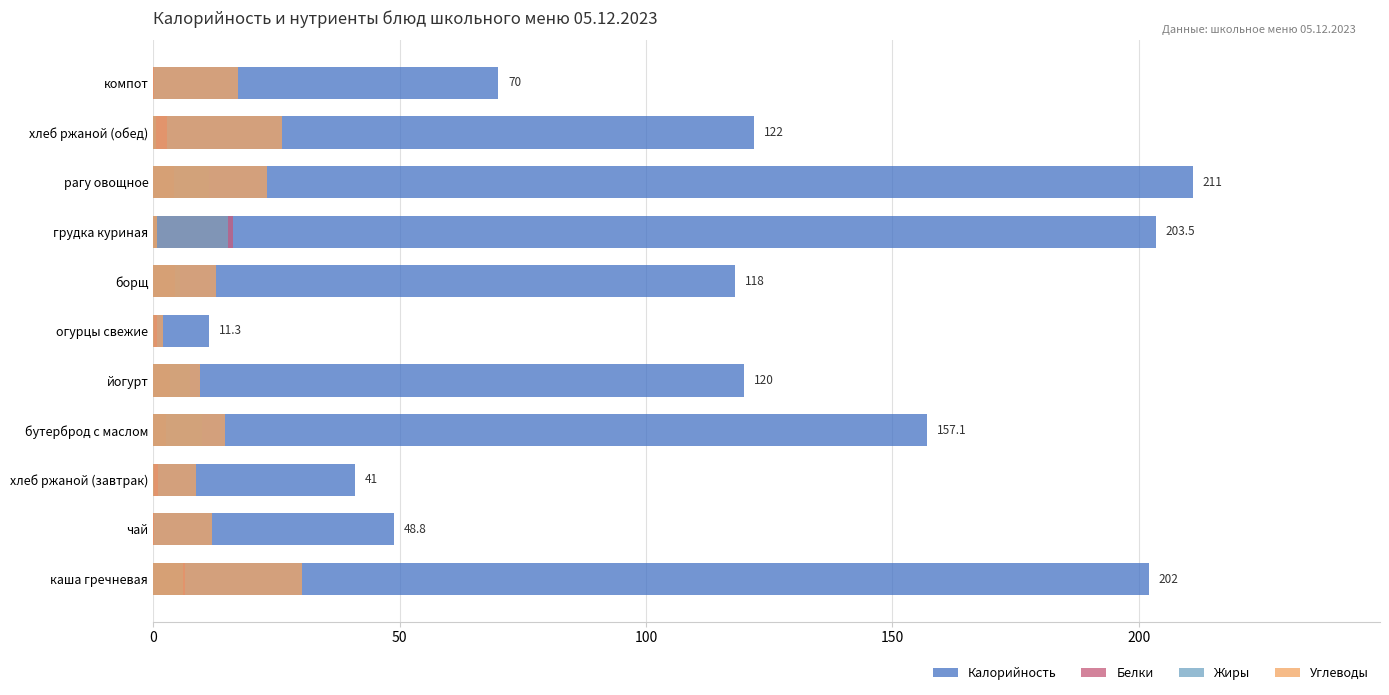

The value of Углеводы at рагу овощное is 15.6. True or false?

False